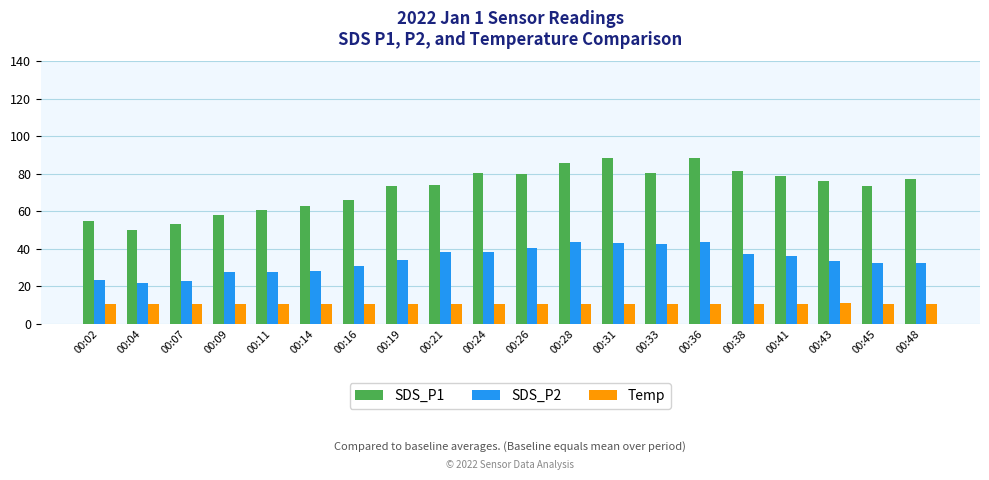

What is the average value of the Temp series?

10.4